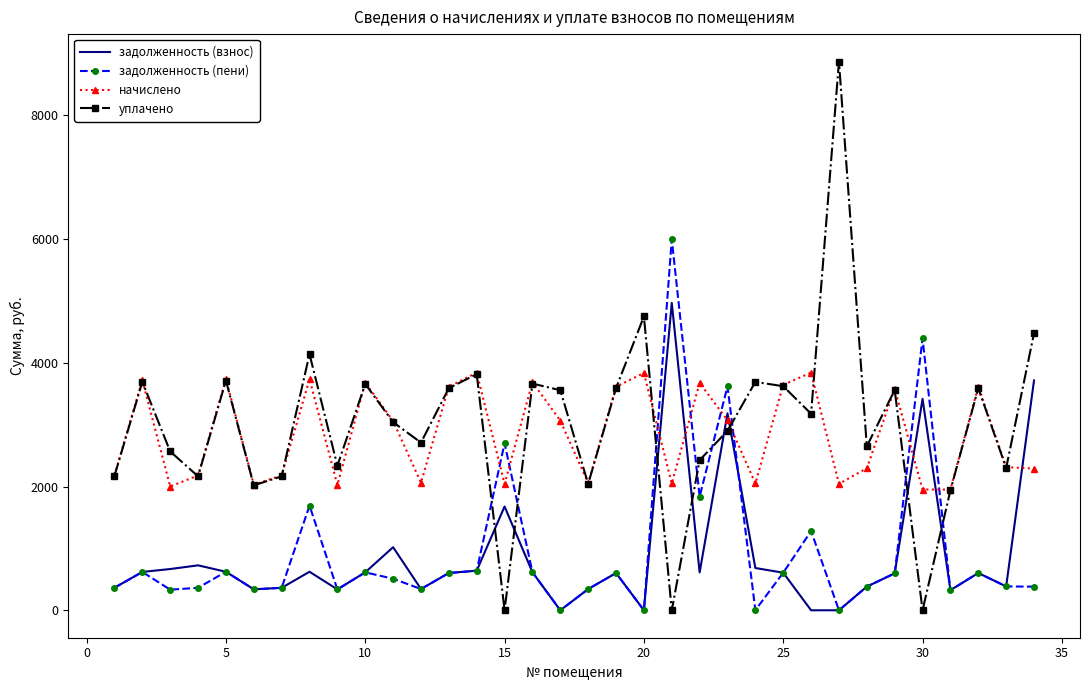

Count the number of categories in the chart.

34